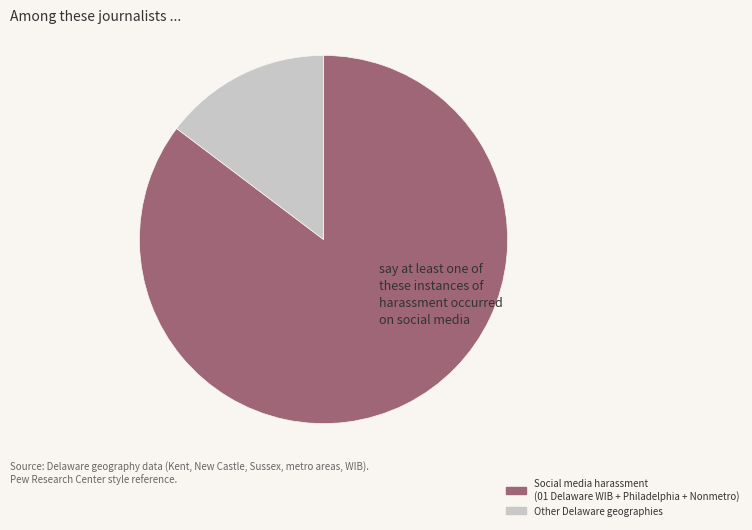

Which slice represents more than half of the pie?

Social media harassment (01 Delaware WIB + Philadelphia + Nonmetro)